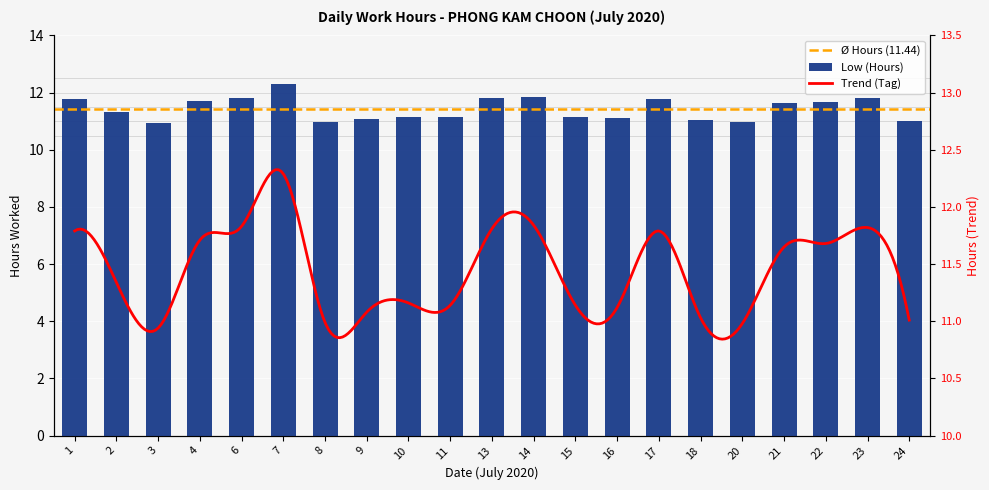

The value at 16 is 11.1. True or false?

True